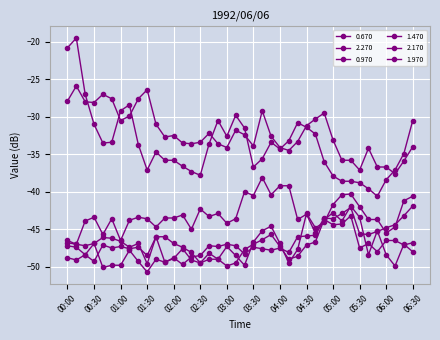

Does the chart have visible grid lines?

Yes